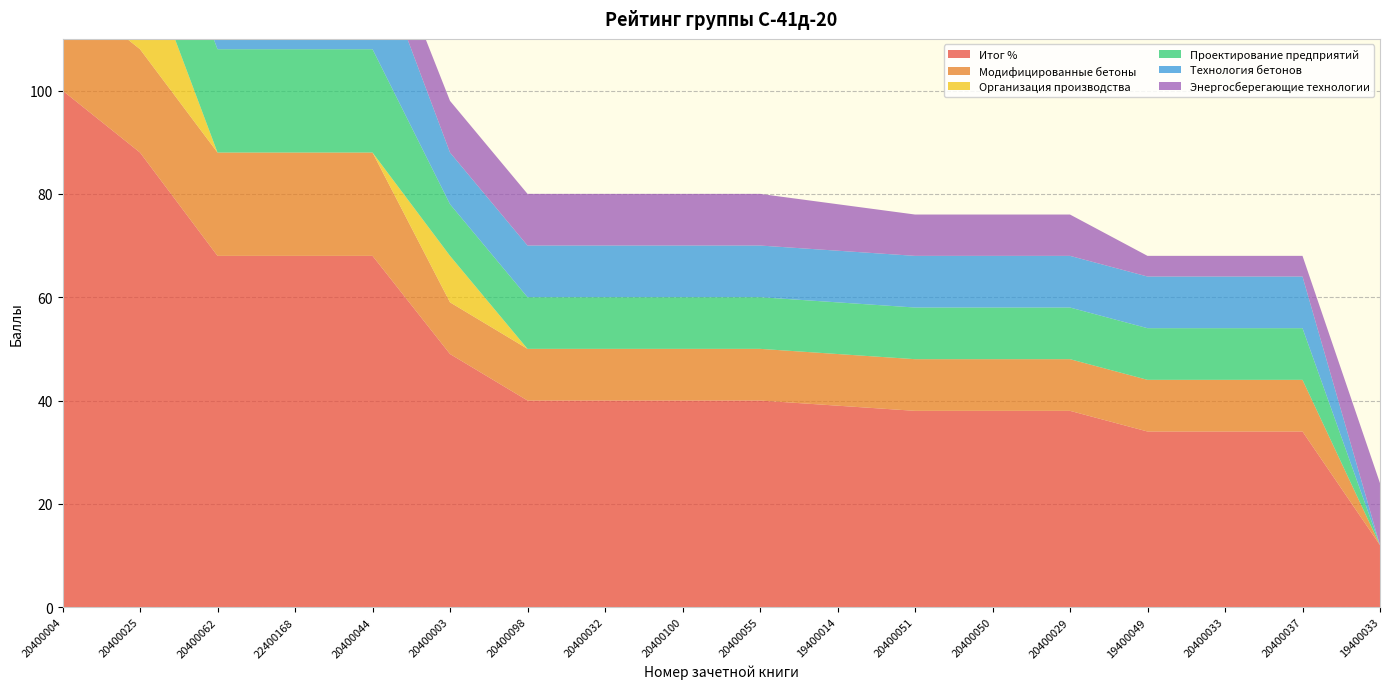

Reading left to right, what are all the values shown in this chart?

Итог %: 100	88	68	68	68	49	40	40	40	40	39	38	38	38	34	34	34	12
Модифицированные бетоны: 20	20	20	20	20	10	10	10	10	10	10	10	10	10	10	10	10	0
Организация производства: 20	20	0	0	0	9	0	0	0	0	0	0	0	0	0	0	0	0
Проектирование предприятий: 20	20	20	20	20	10	10	10	10	10	10	10	10	10	10	10	10	0
Технология бетонов: 20	20	20	20	20	10	10	10	10	10	10	10	10	10	10	10	10	0
Энергосберегающие технологии: 20	8	8	8	8	10	10	10	10	10	9	8	8	8	4	4	4	12